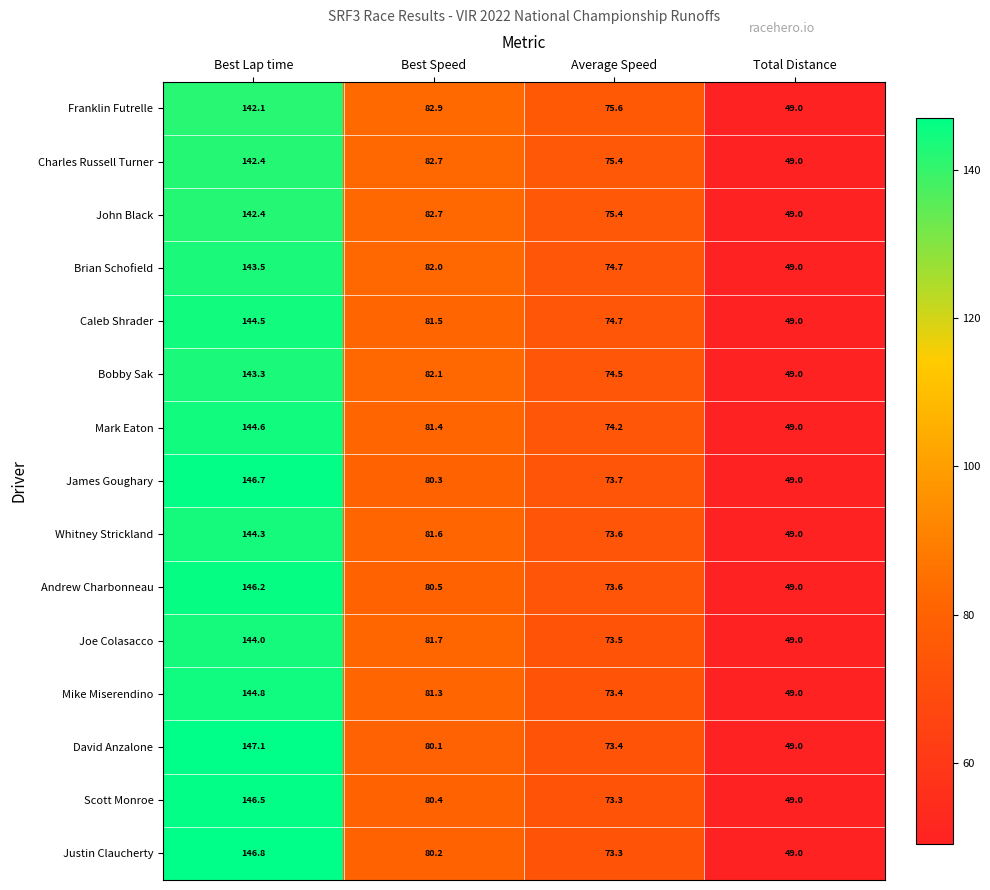

What is the difference between the Mark Eaton values at Best Lap time and Average Speed?

70.4